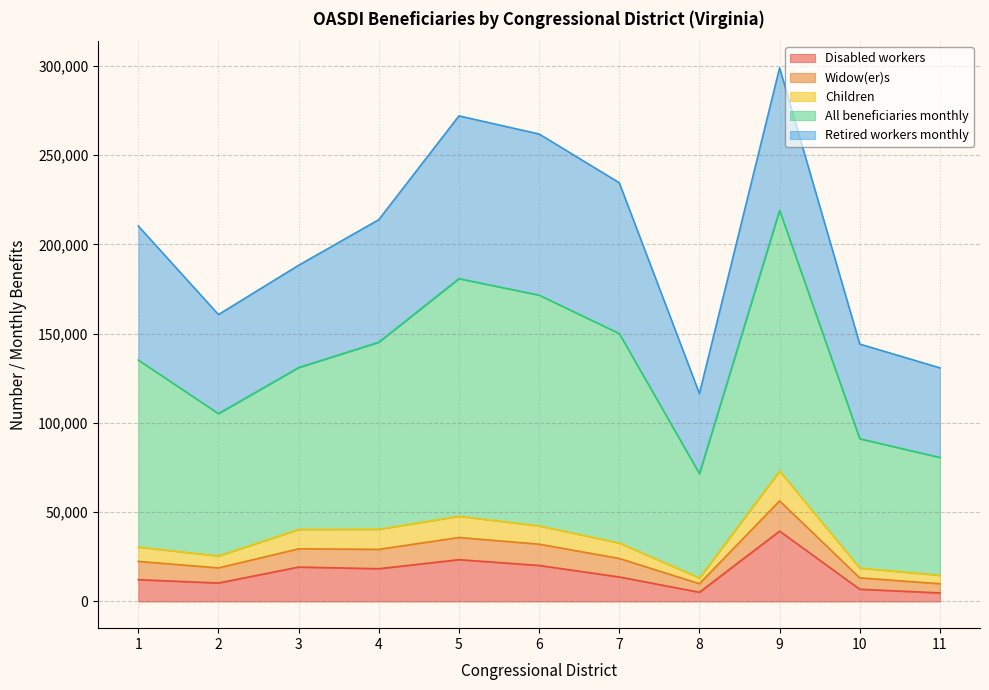

What are all the series names shown in the legend?

Disabled workers, Widow(er)s, Children, All beneficiaries monthly, Retired workers monthly